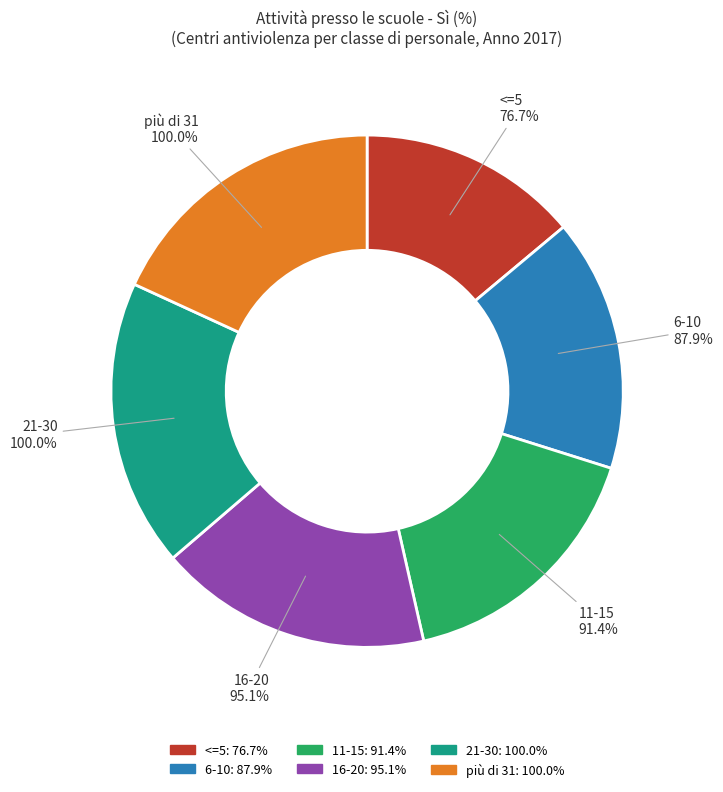

Count the number of slices in the pie.

6